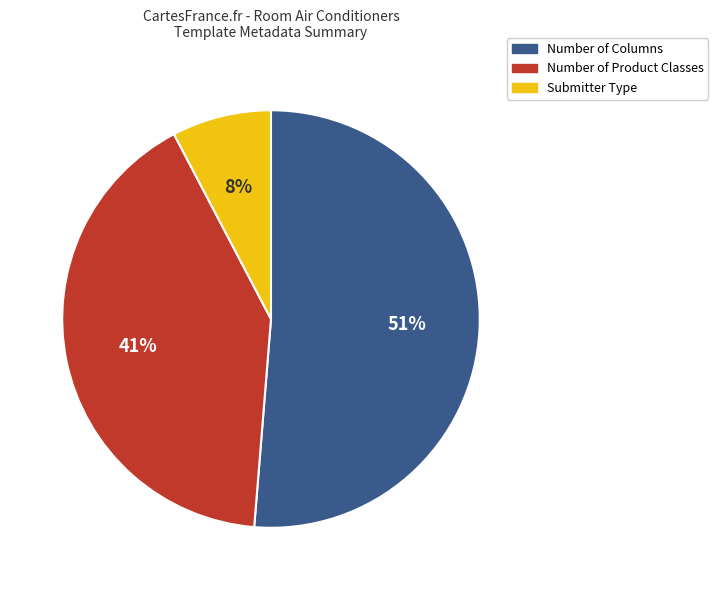

To the nearest percent, what is the combined percentage of Submitter Type and Number of Columns?

59%